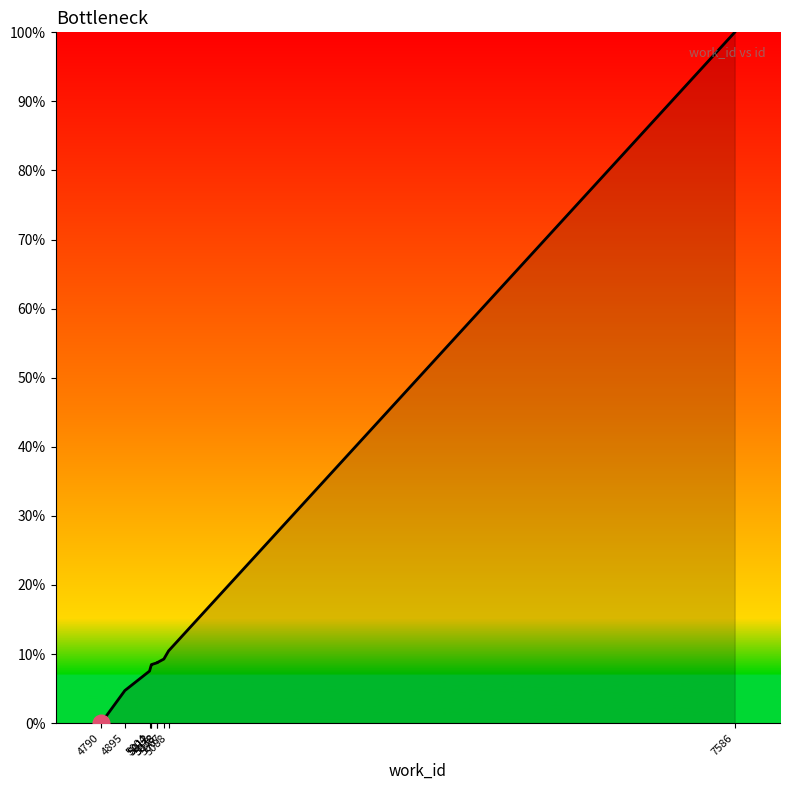

What is the value of the 4th point from the left?

8.5